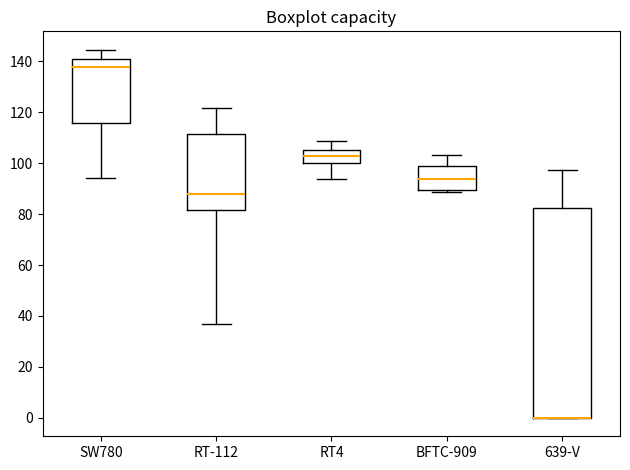

Where does the lower whisker of the box for RT-112 end on the y-axis? The values are not printed on the chart, so give them approximately, as read against the axis.

36